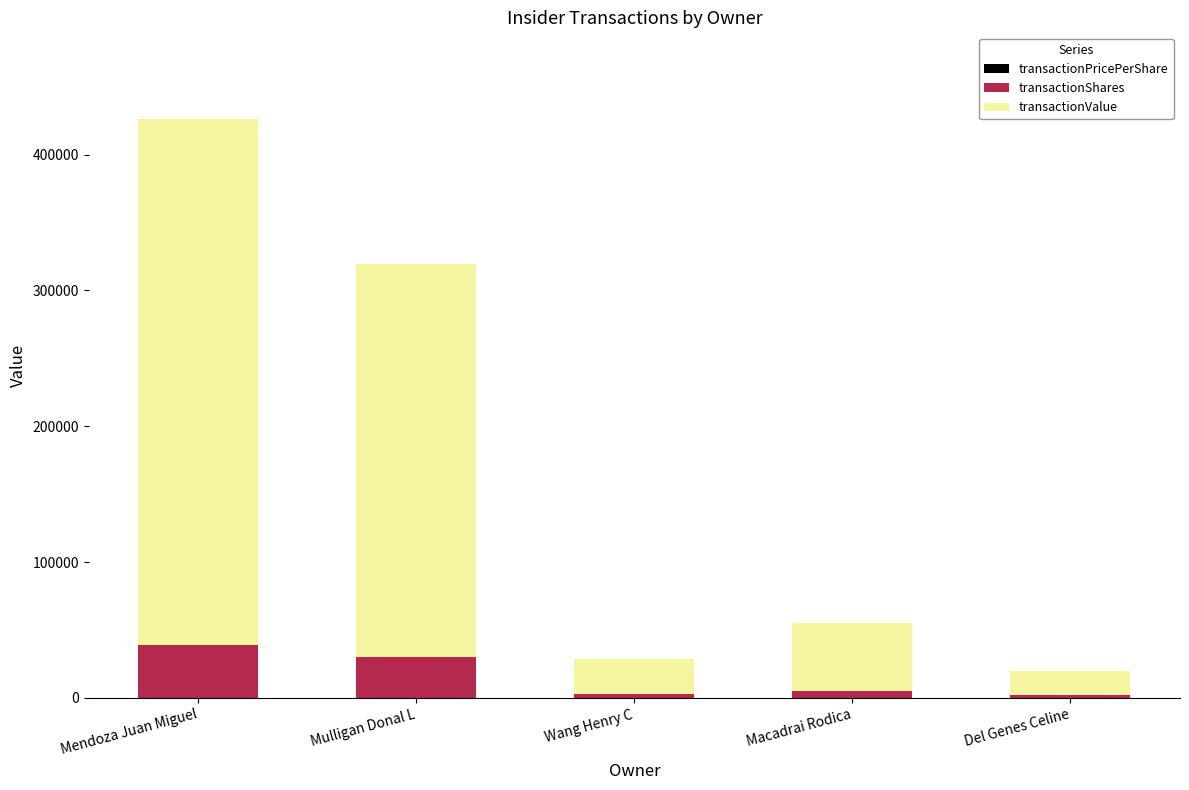

At which category is the sum across all series the highest?

Mendoza Juan Miguel